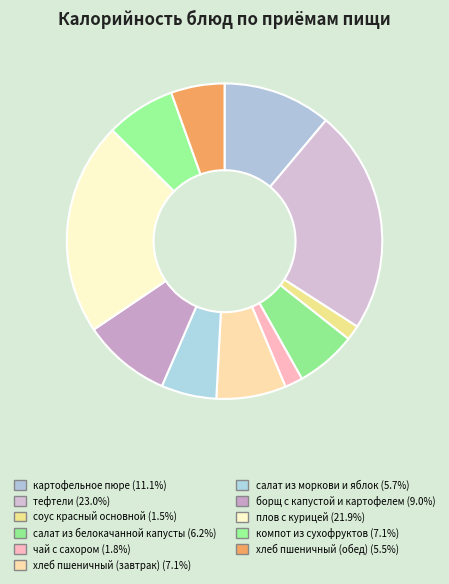

To the nearest percent, what is the combined percentage of хлеб пшеничный (обед) and картофельное пюре?

17%